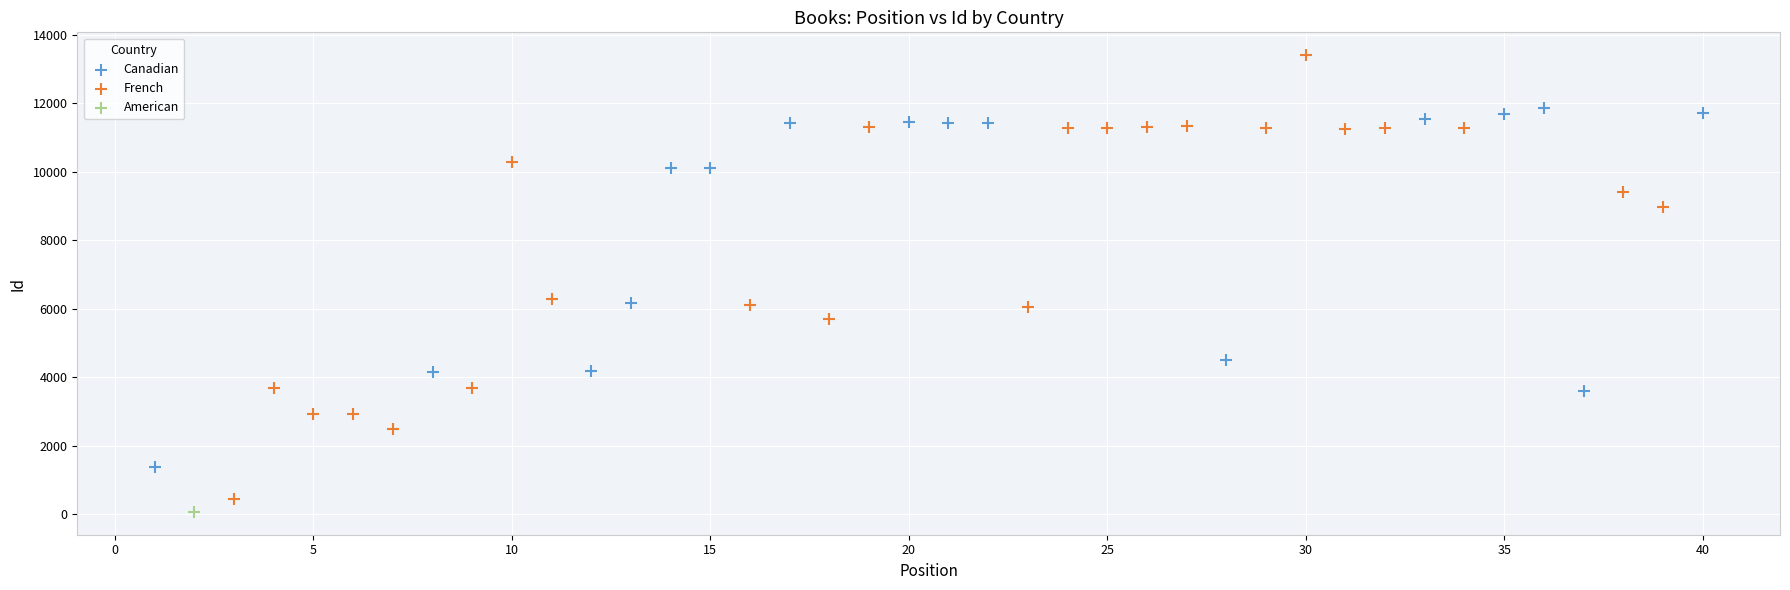

What are all the series names shown in the legend?

Canadian, French, American